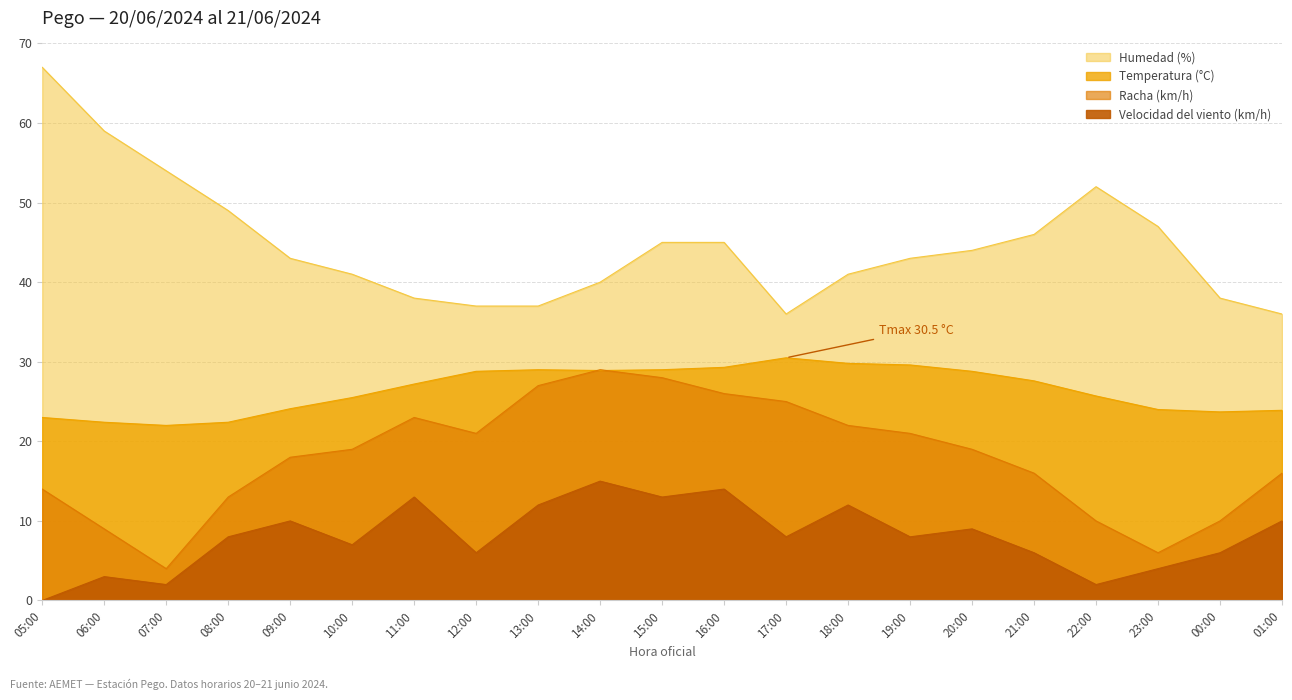

Does the chart have visible grid lines?

Yes